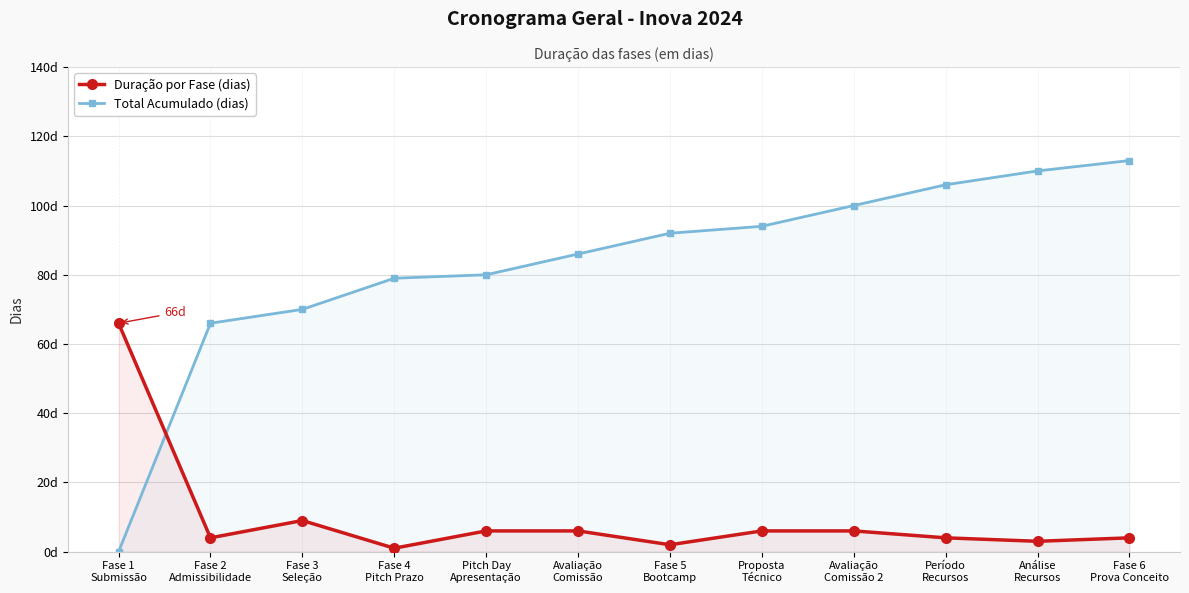

How many values in the Total Acumulado (dias) series exceed 92?

5